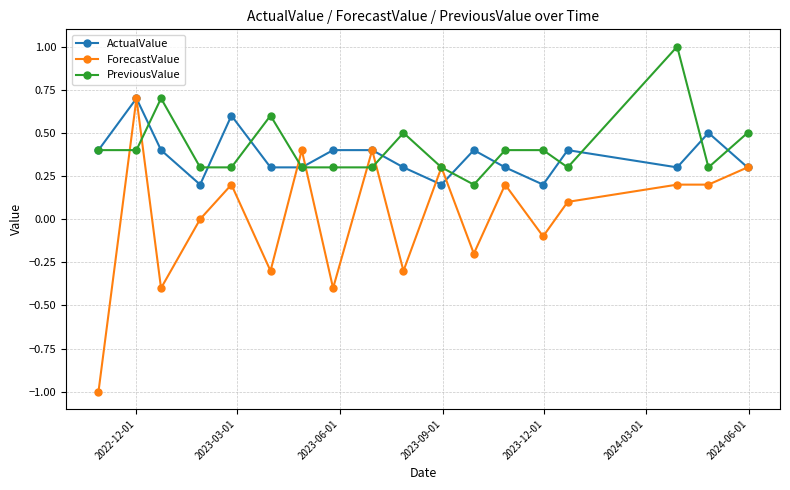

Which series has the widest spread of values?

ForecastValue